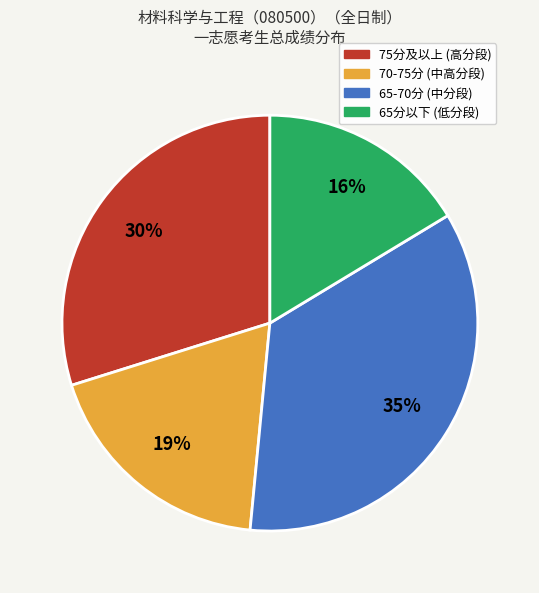

Is there any slice that represents more than half of the pie?

No